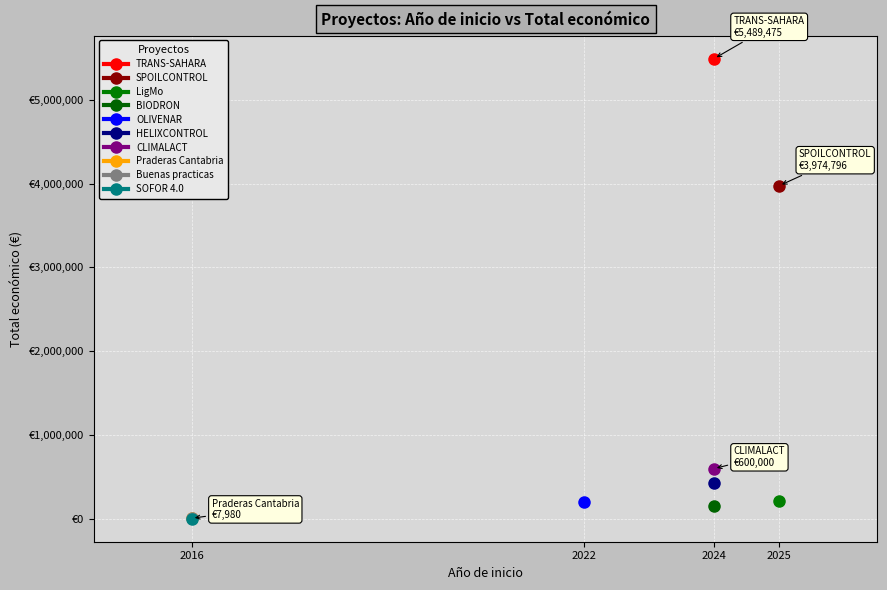

How many data points are less than 211754?

5